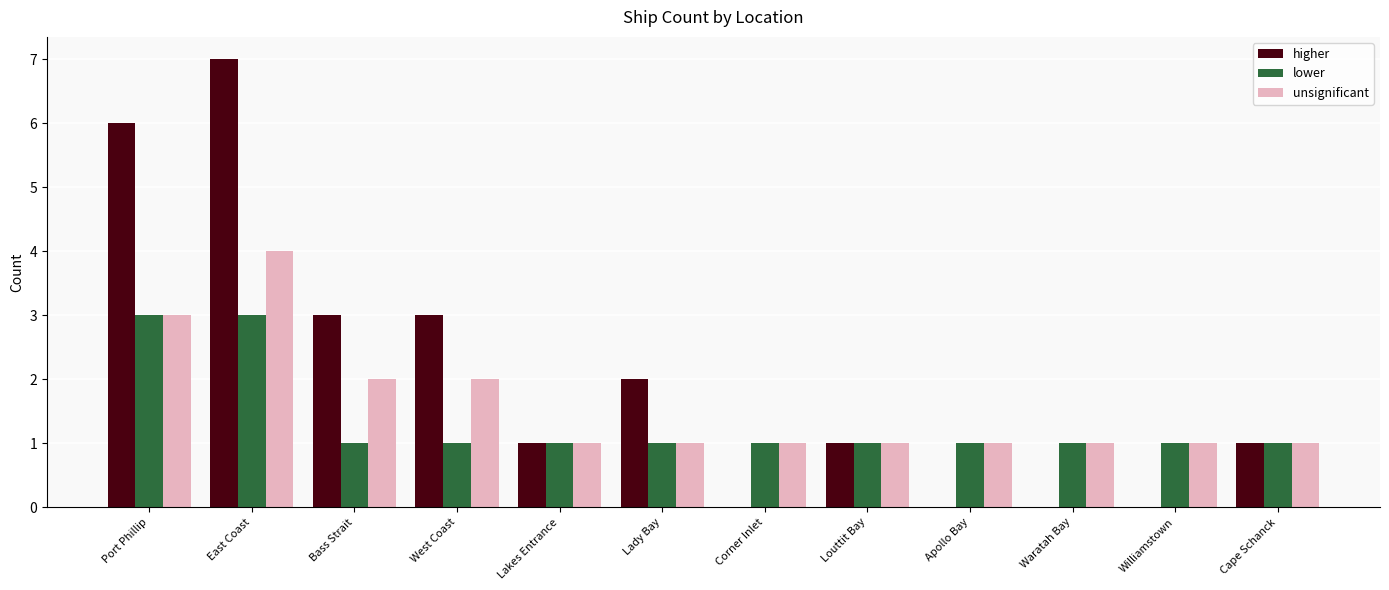

Read the unsignificant value at Bass Strait.

2